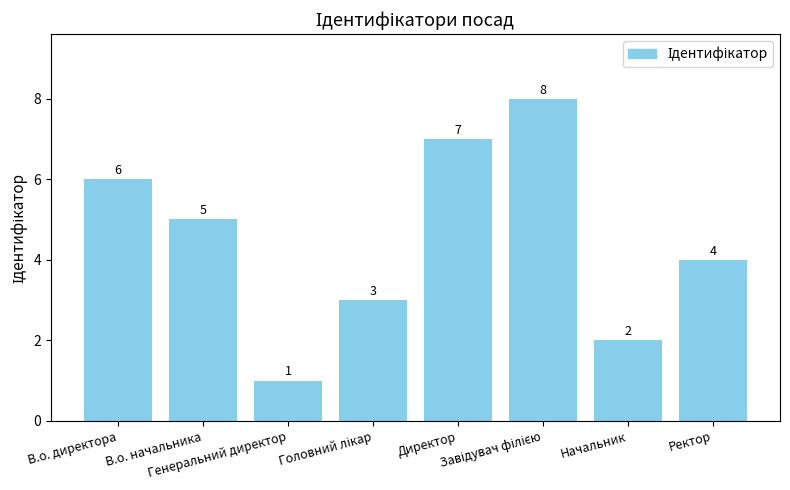

Reading left to right, transcribe all the data shown in this chart.

6	5	1	3	7	8	2	4